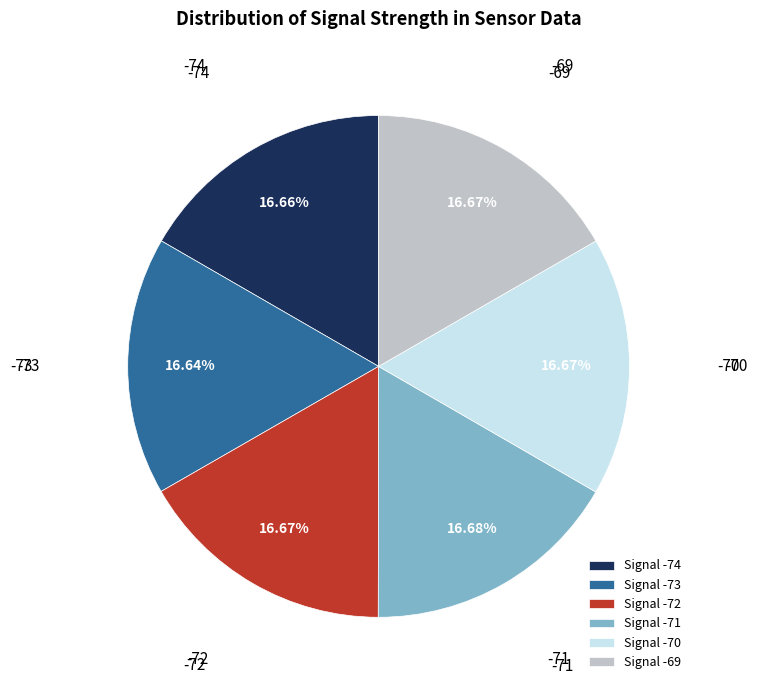

Do Signal -74 and Signal -73 together represent more than half of the pie?

No